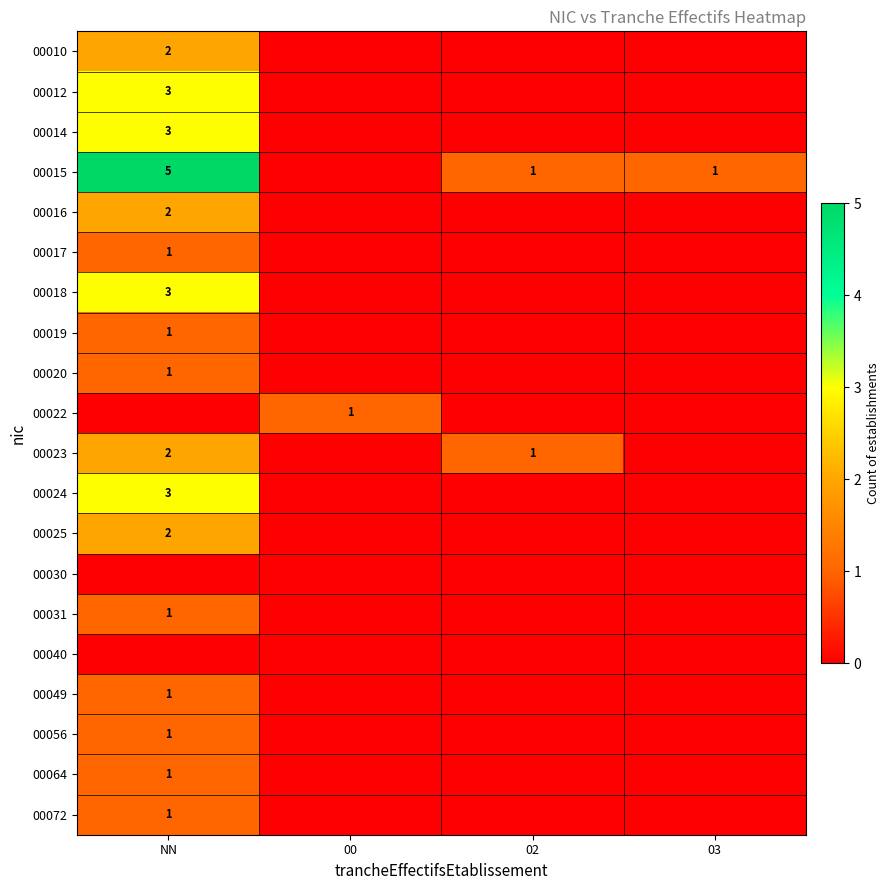

The 00031 series shows 0 at NN. True or false?

False